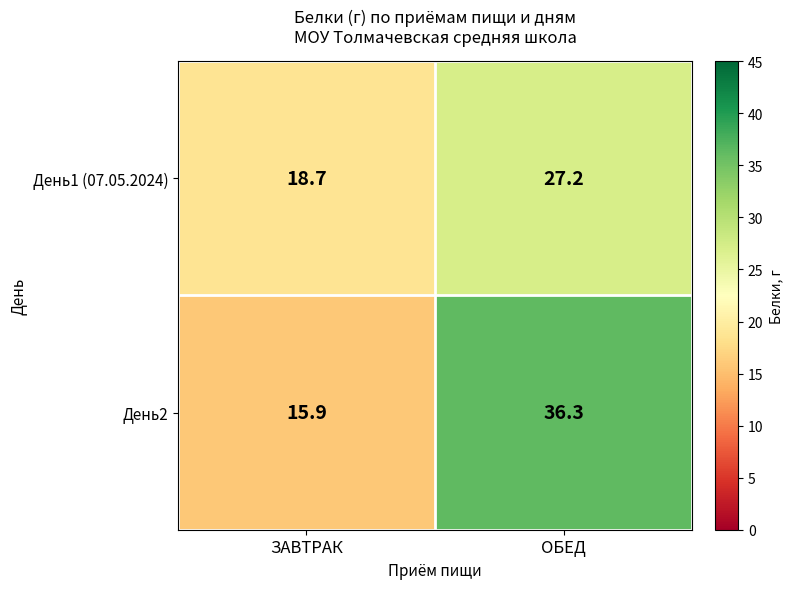

Reading left to right, what are all the values shown in this chart?

День1 (07.05.2024): ЗАВТРАК=18.7	ОБЕД=27.2
День2: ЗАВТРАК=15.9	ОБЕД=36.3